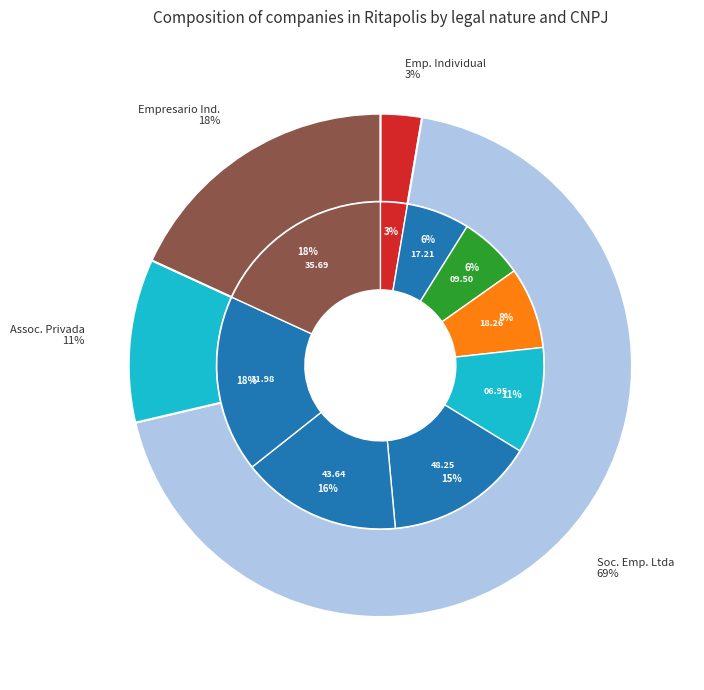

What percentage is the 10.238.366/0001-57 slice, to the nearest percent?

3%